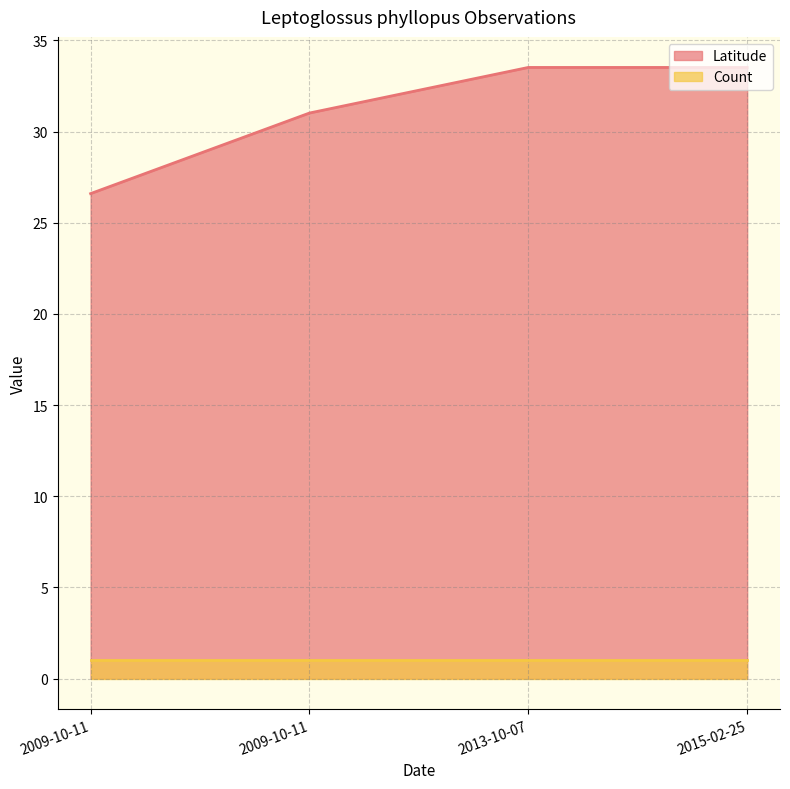

What is the difference between the values at 2009-10-11 and 2013-10-07?

6.9